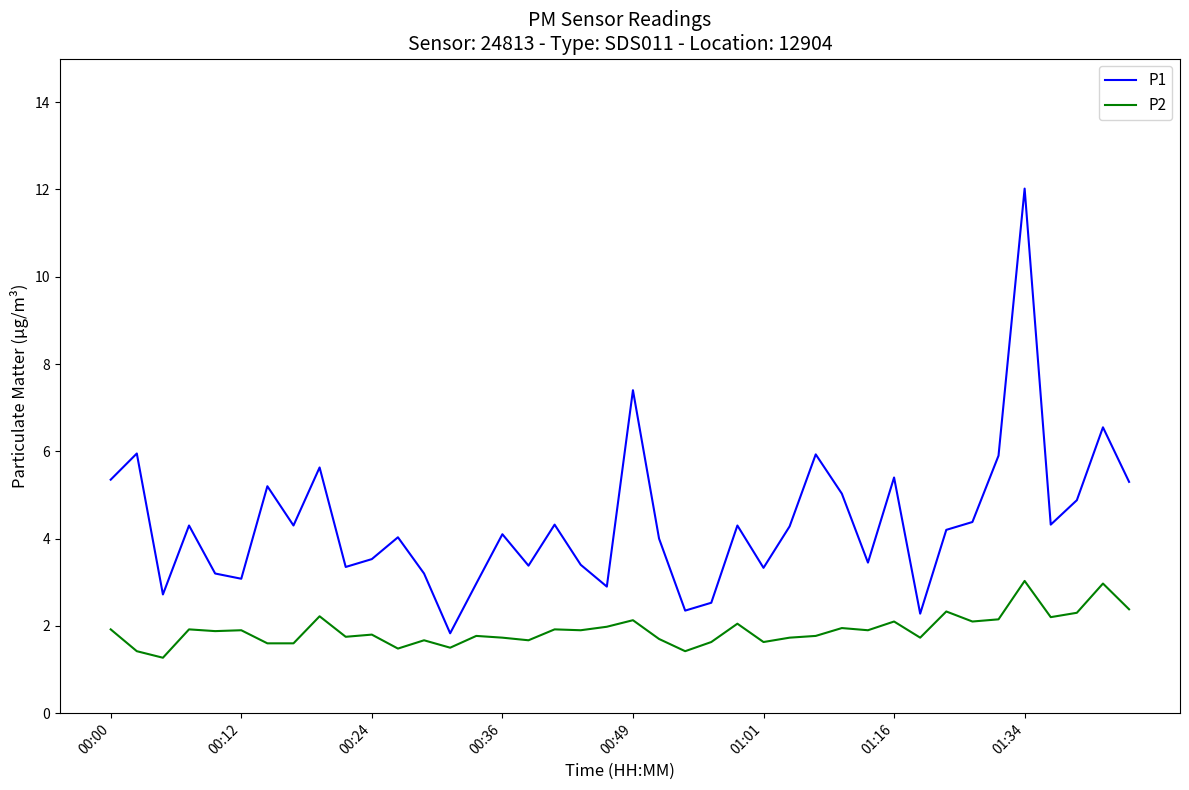

True or false: P2 and P1 intersect in this chart.

False